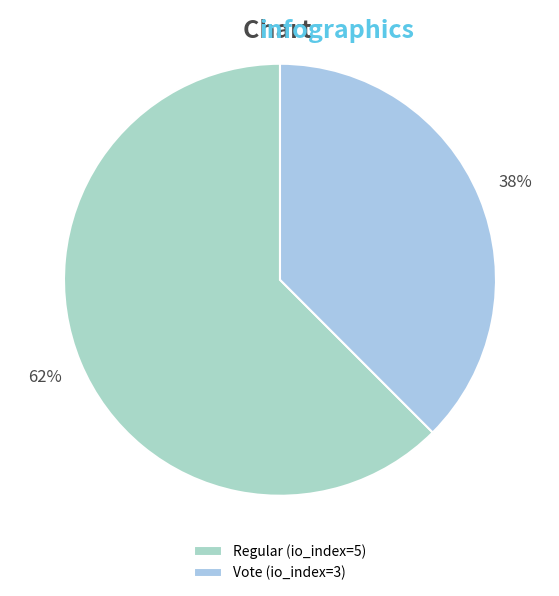

How many segments does this pie chart have?

2